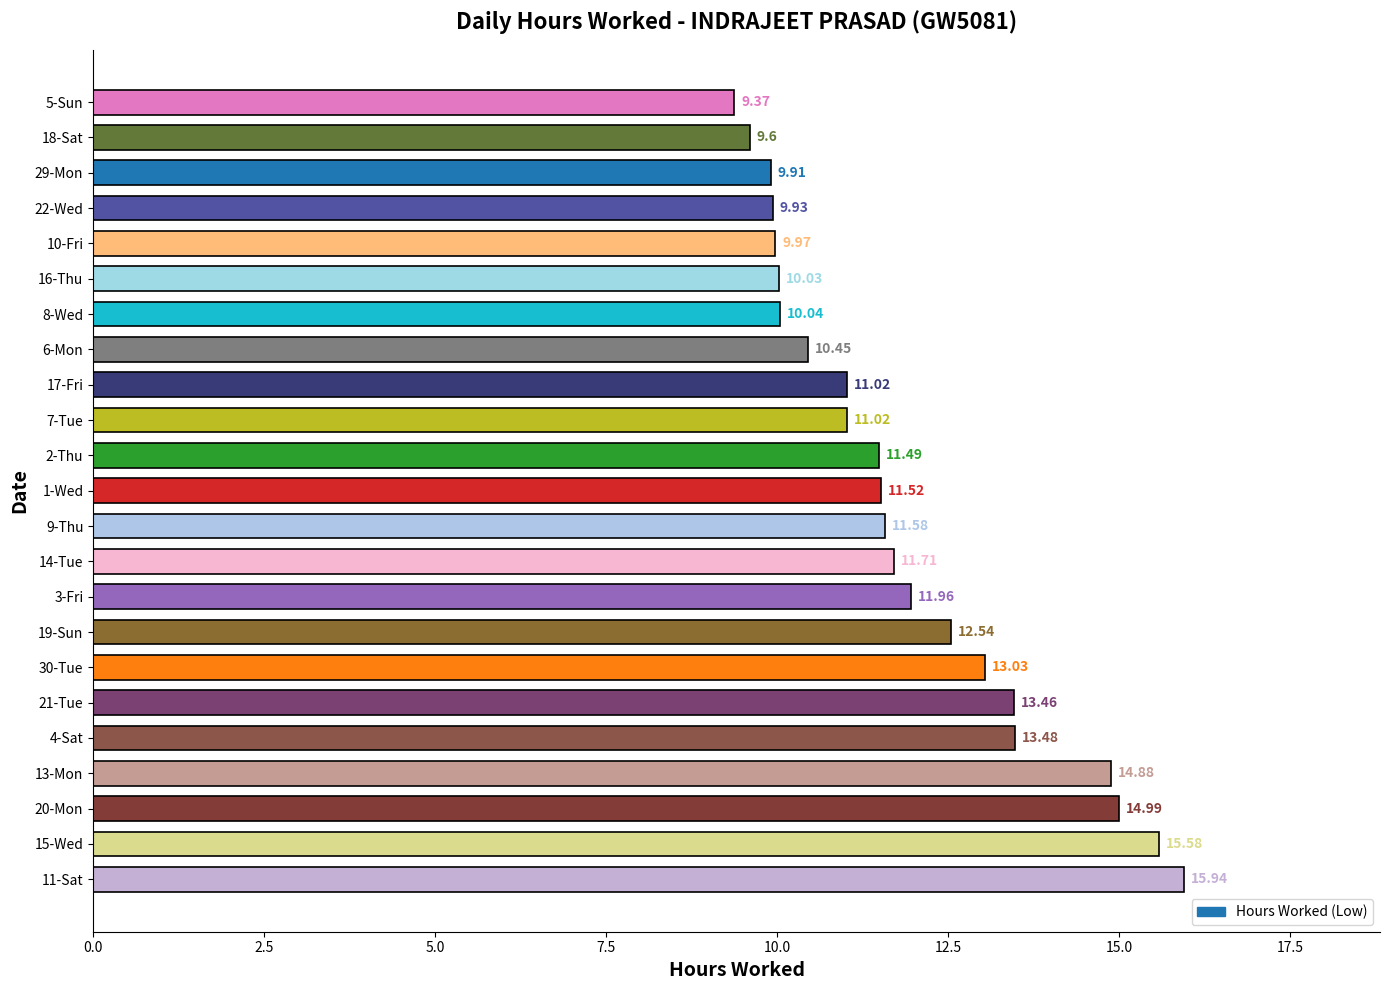

Which has a higher value, 17-Fri or 18-Sat?

17-Fri